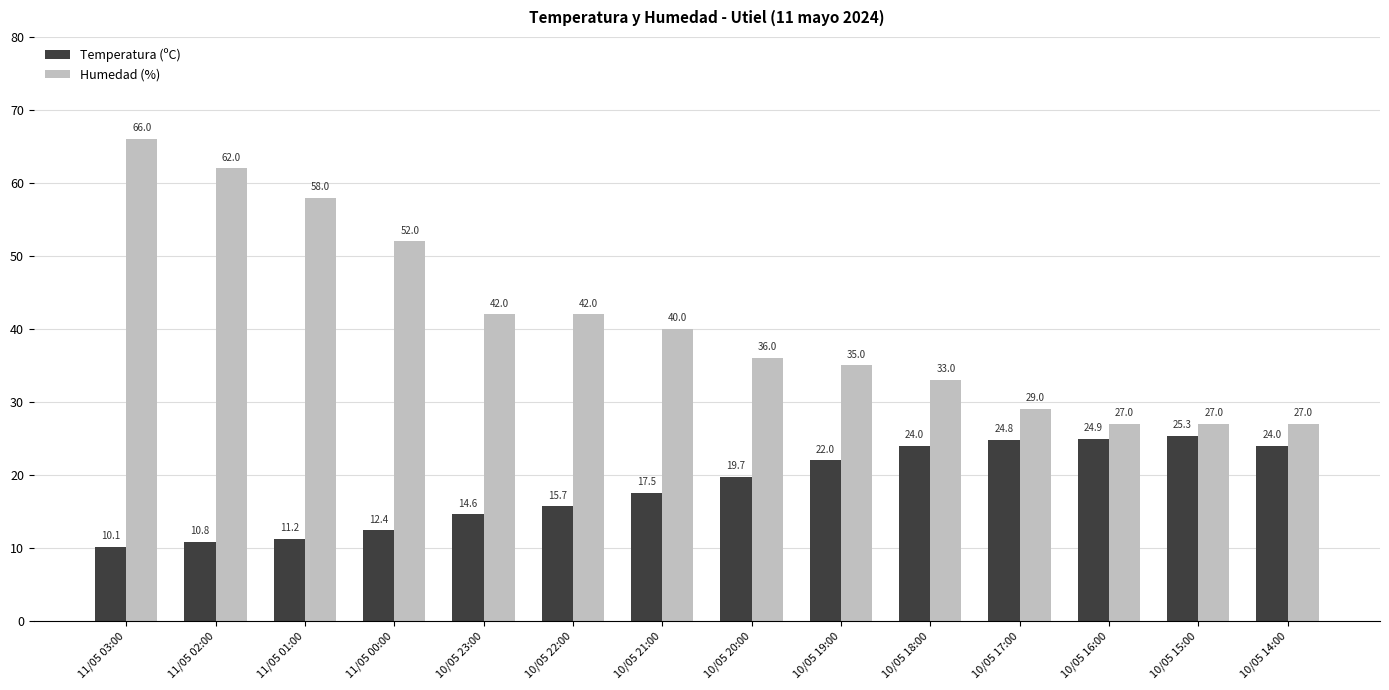

What is the difference between the highest and lowest values at 10/05 21:00?

22.5